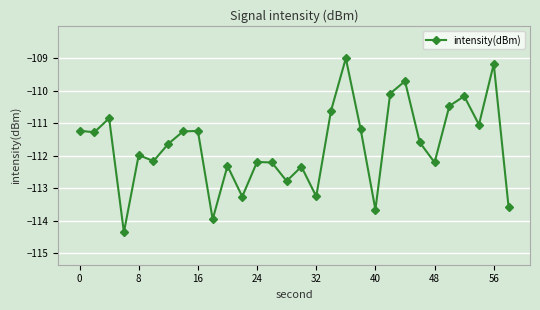

What is the average value?

-111.7